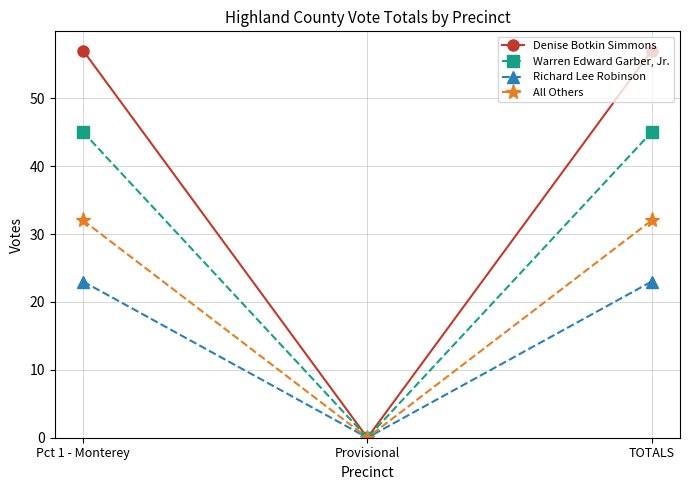

The value of Denise Botkin Simmons at Pct 1 - Monterey is 57. True or false?

True